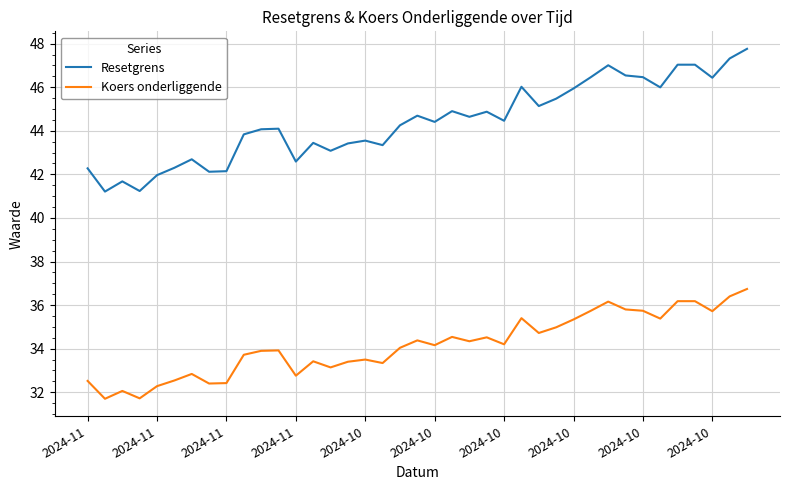

What is the sum of all Resetgrens values?

1731.9